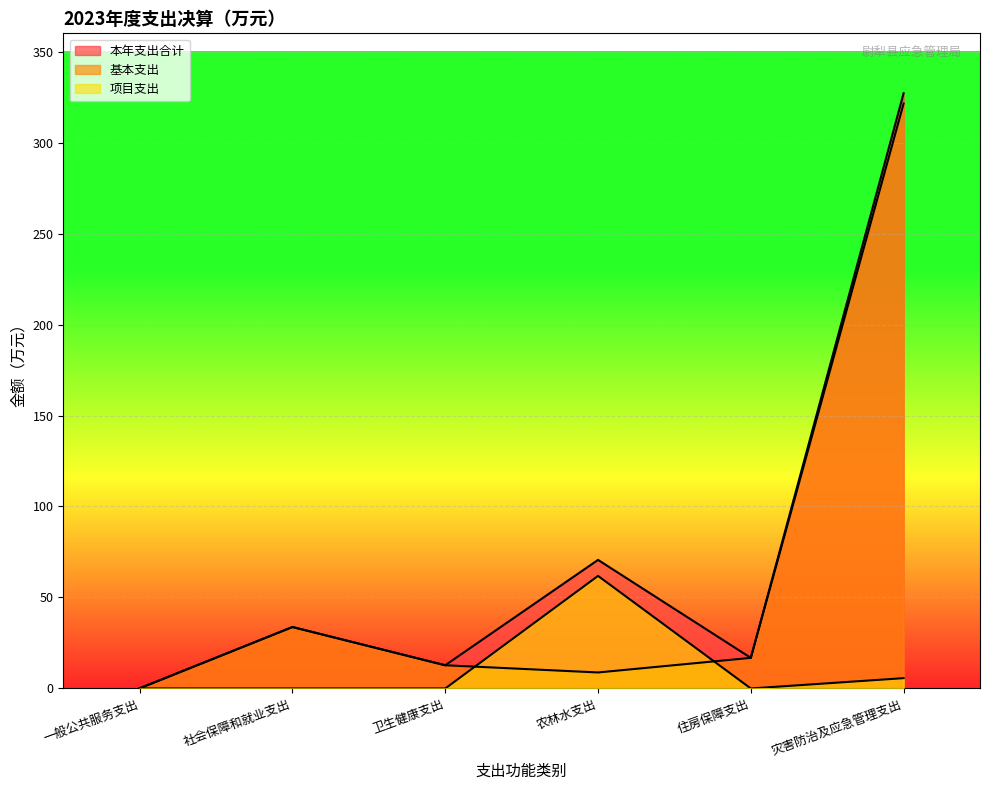

What is the difference between the maximum and minimum values in the 项目支出 series?

61.9